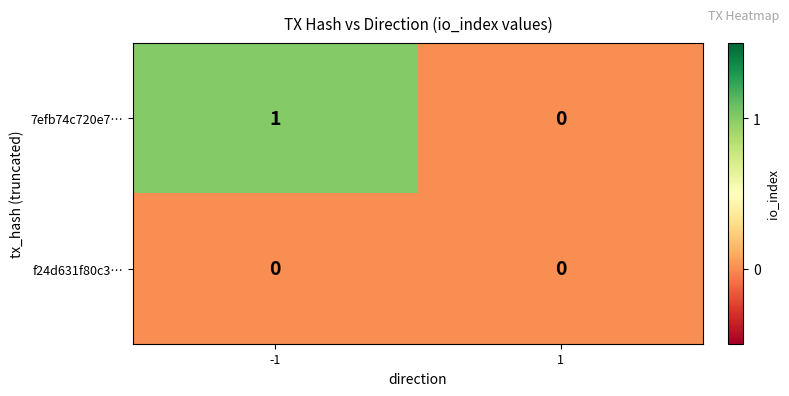

Which series has the largest total across all categories?

7efb74c720e7…